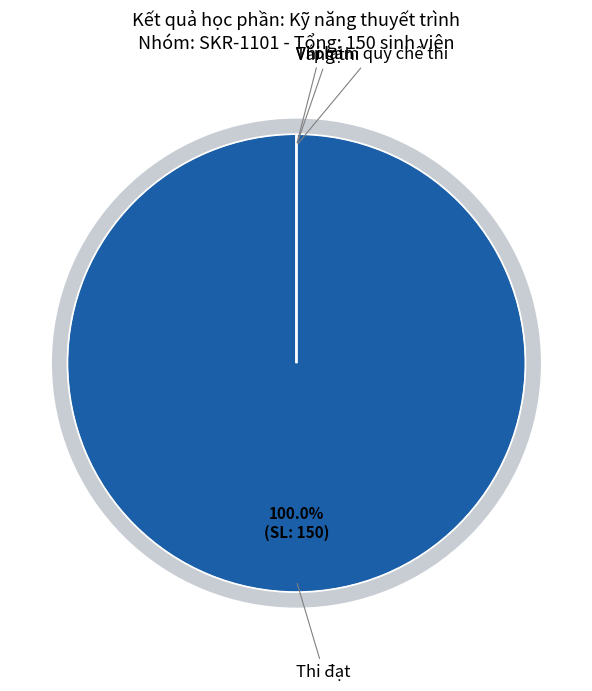

How much of the chart is everything except Thi lại?

100.0%